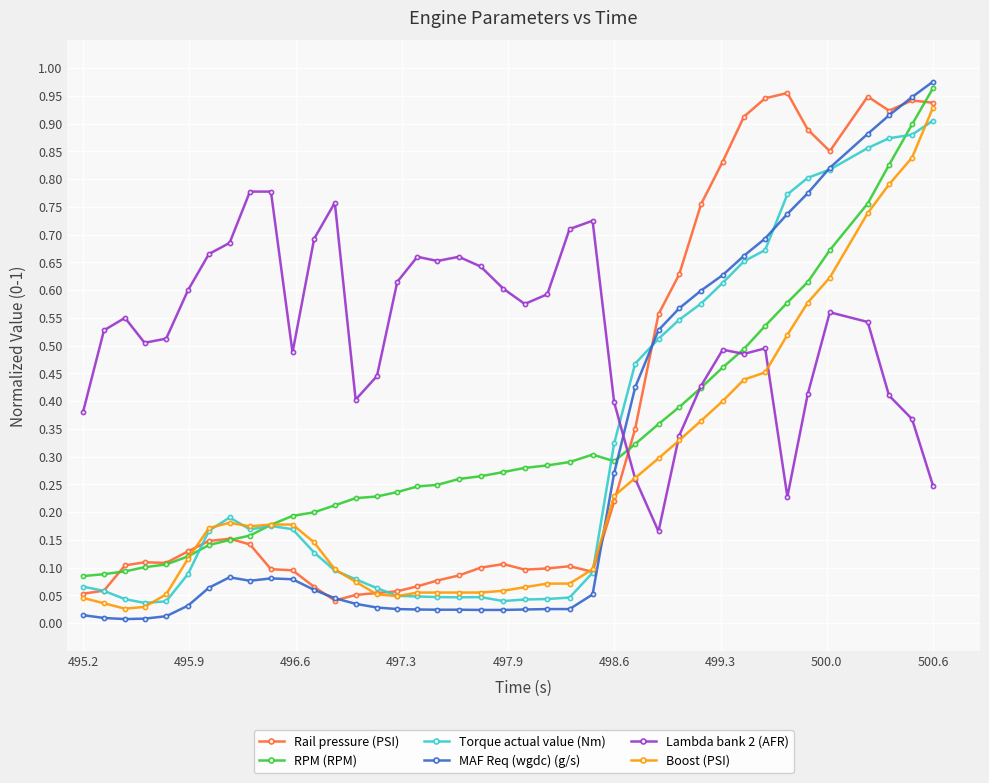

Does the chart have visible grid lines?

Yes